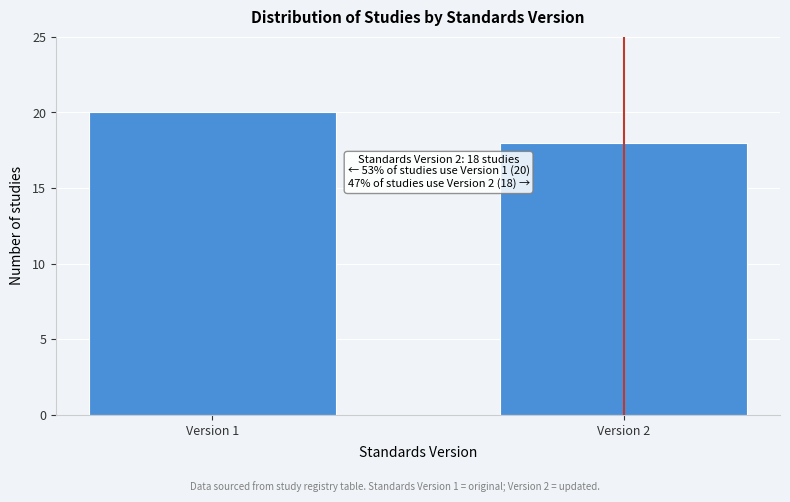

Reading right to left, transcribe all the data shown in this chart.

Version 2=18	Version 1=20